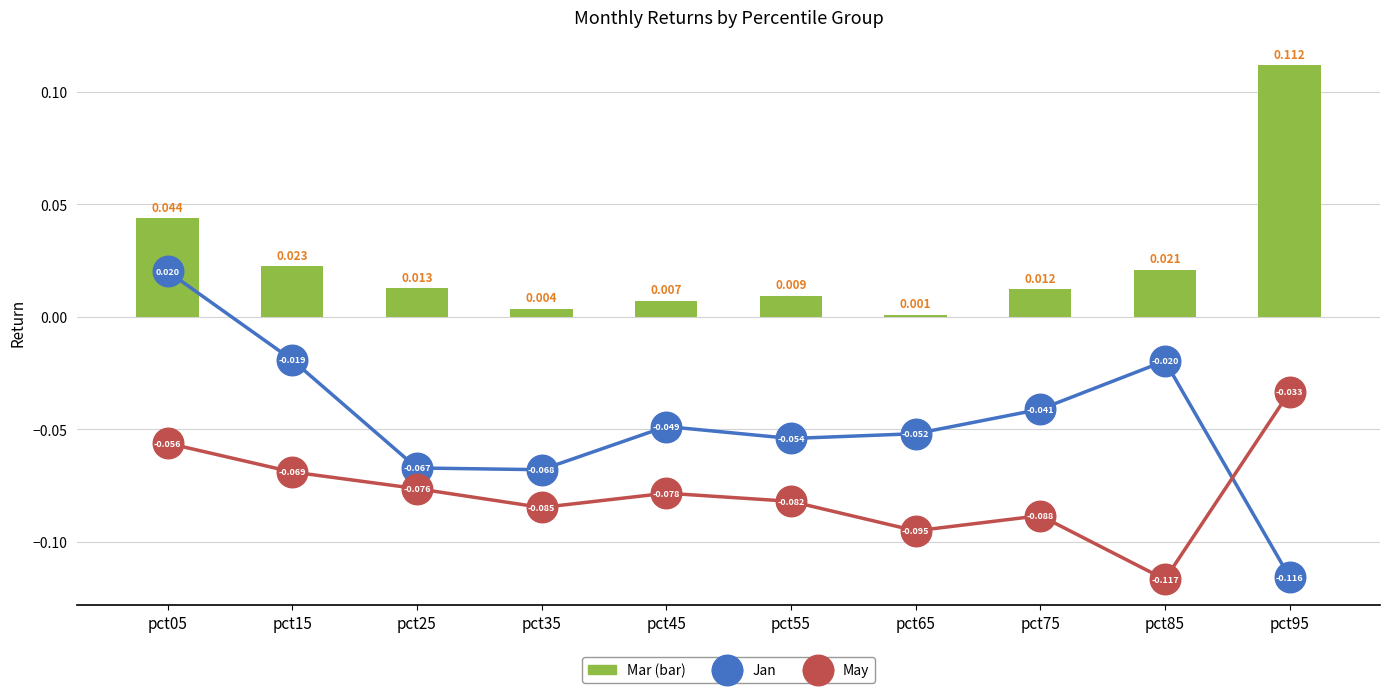

What is the maximum value shown in the chart?

0.1